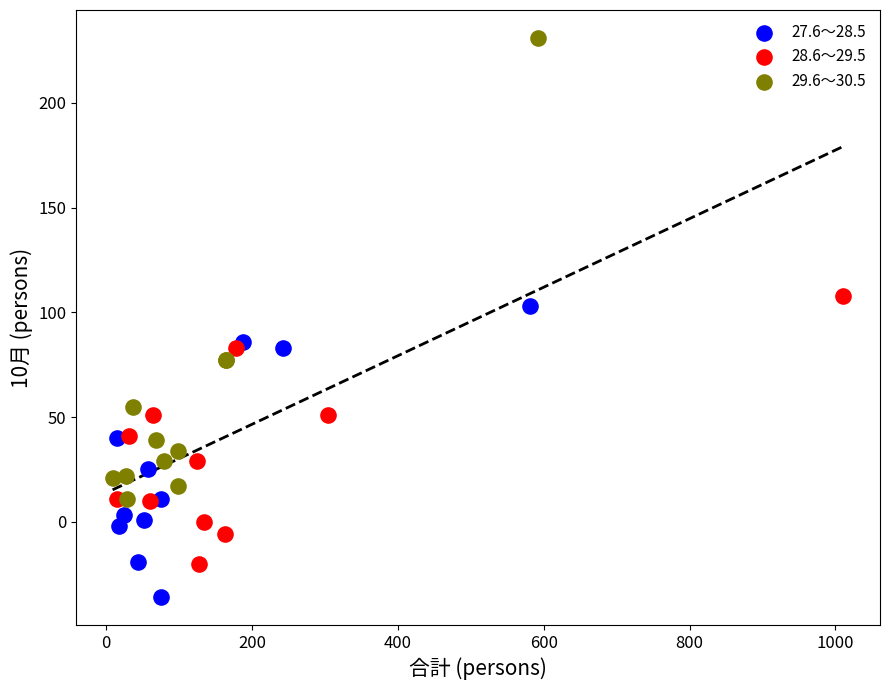

Which series has the largest Y range (max minus min)?

29.6～30.5